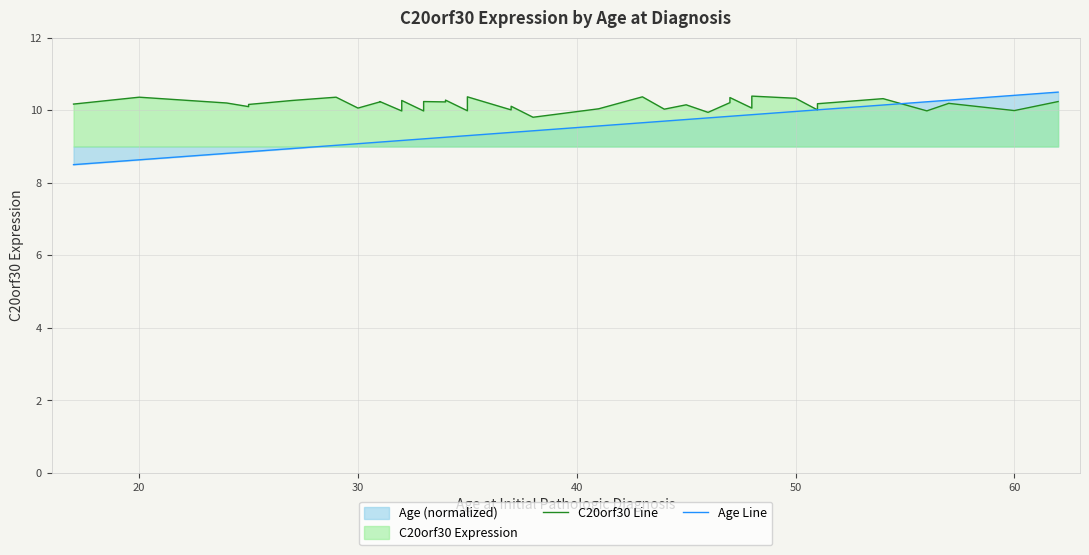

Reading right to left, extract all data points from this chart.

C20orf30 Line: 10.2	10.0	10.2	10.0	10.3	10.2	10.0	10.3	10.4	10.2	10.1	10.3	10.2	9.9	10.2	10.0	10.4	10.0	9.8	10.1	10.0	10.4	10.2	10.0	10.3	10.2	10.2	10.0	10.3	10.0	10.2	10.2	10.1	10.4	10.3	10.2	10.1	10.2	10.4	10.2
Age Line: 10.5	10.4	10.3	10.2	10.1	10.0	10.0	10.0	9.9	9.9	9.9	9.8	9.8	9.8	9.7	9.7	9.7	9.6	9.4	9.4	9.4	9.3	9.3	9.3	9.3	9.3	9.2	9.2	9.2	9.2	9.1	9.1	9.1	9.0	8.9	8.9	8.9	8.8	8.6	8.5